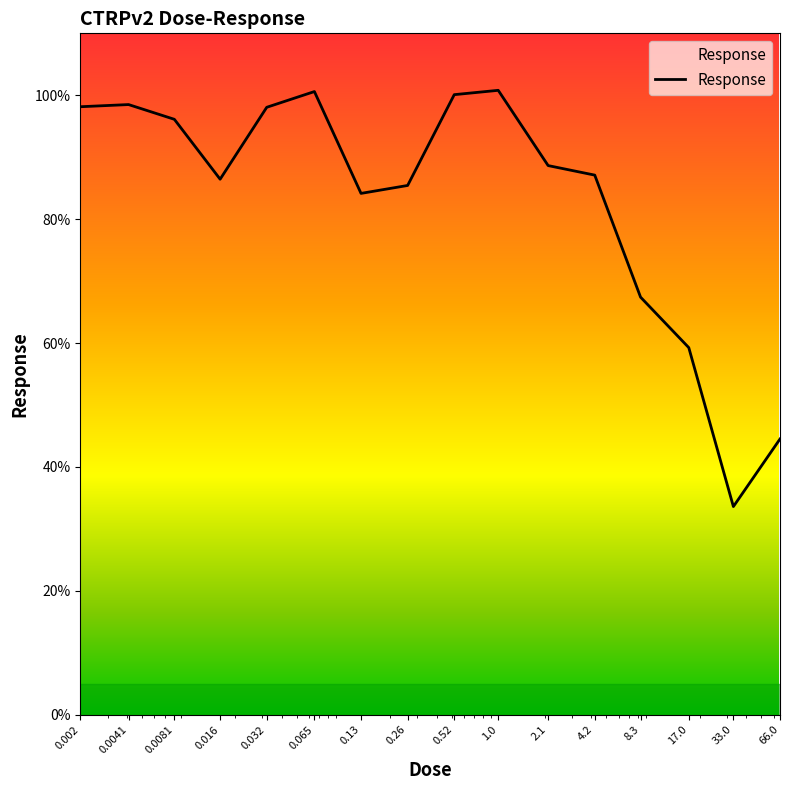

What is the minimum value shown in the chart?

33.6